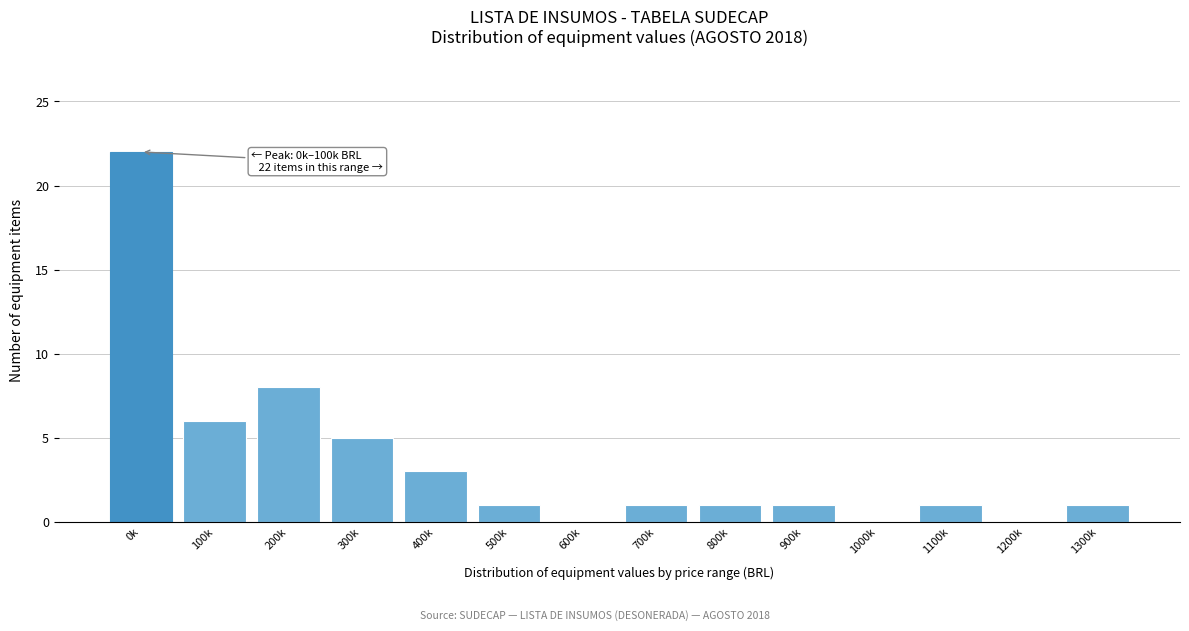

Reading right to left, list all the values displayed in this chart.

1300k=1	1200k=0	1100k=1	1000k=0	900k=1	800k=1	700k=1	600k=0	500k=1	400k=3	300k=5	200k=8	100k=6	0k=22